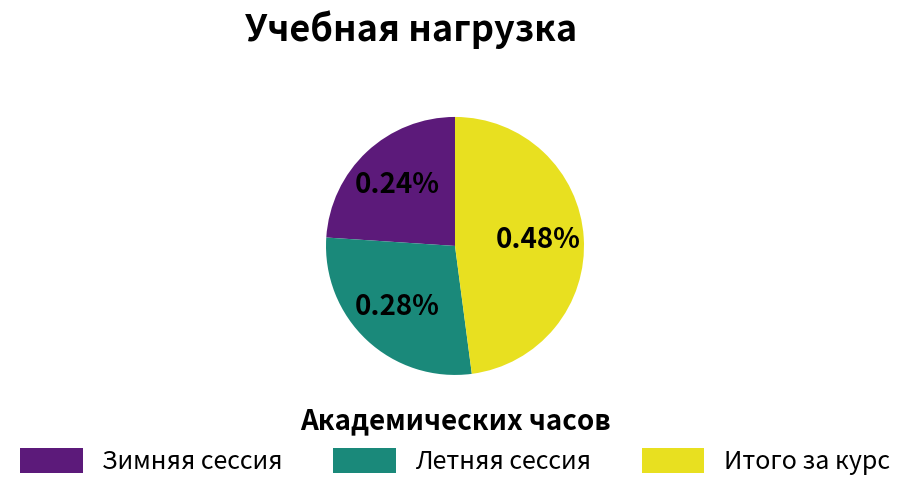

To the nearest percent, what is the average slice percentage?

33%